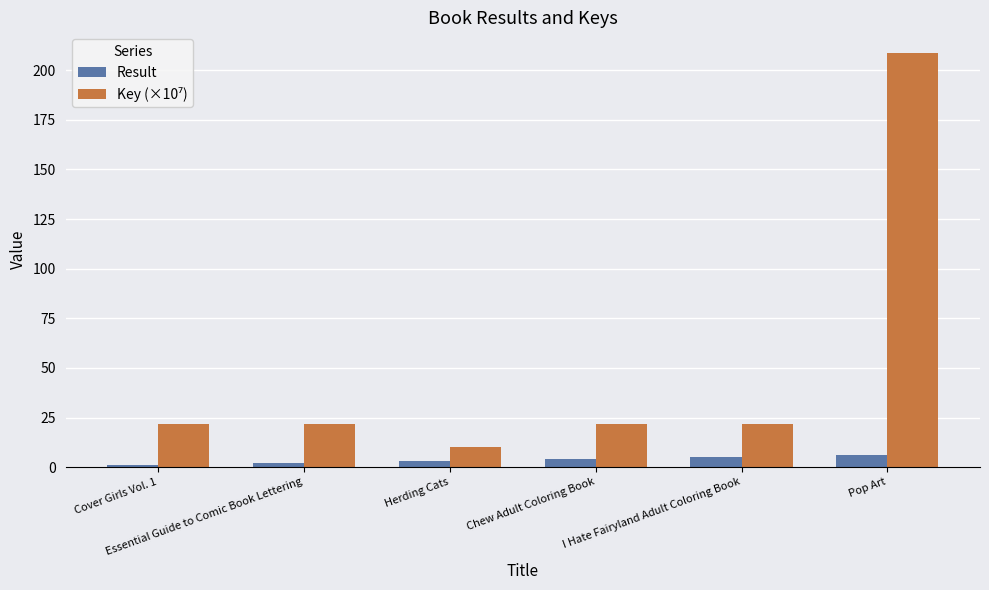

At which category is the sum across all series the highest?

Pop Art